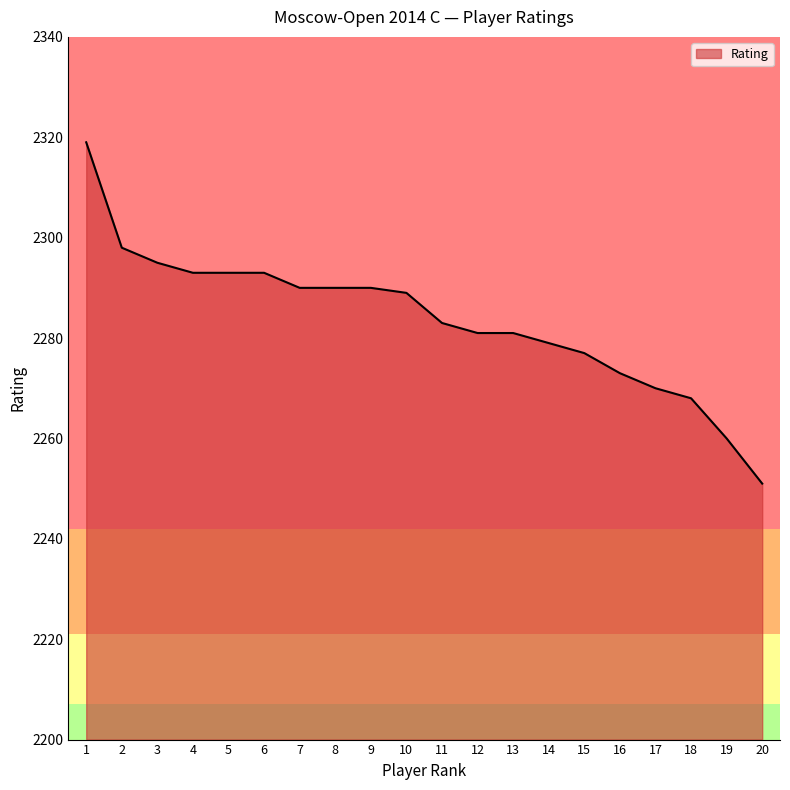

Which category has the lowest value across all series?

20